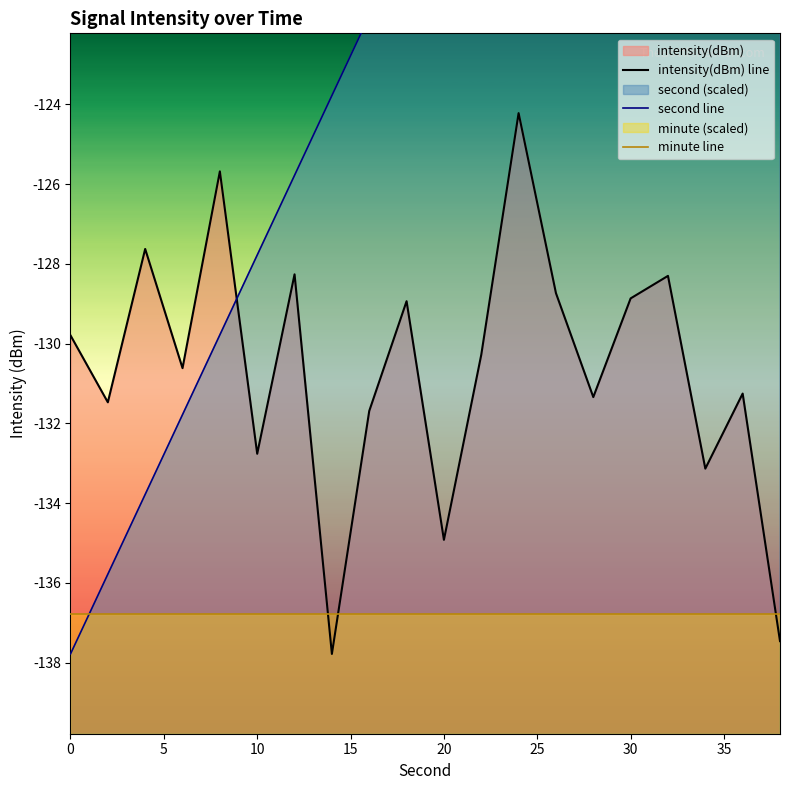

Rank the series at 5 from highest to lowest value.

intensity(dBm) line, second line, minute line